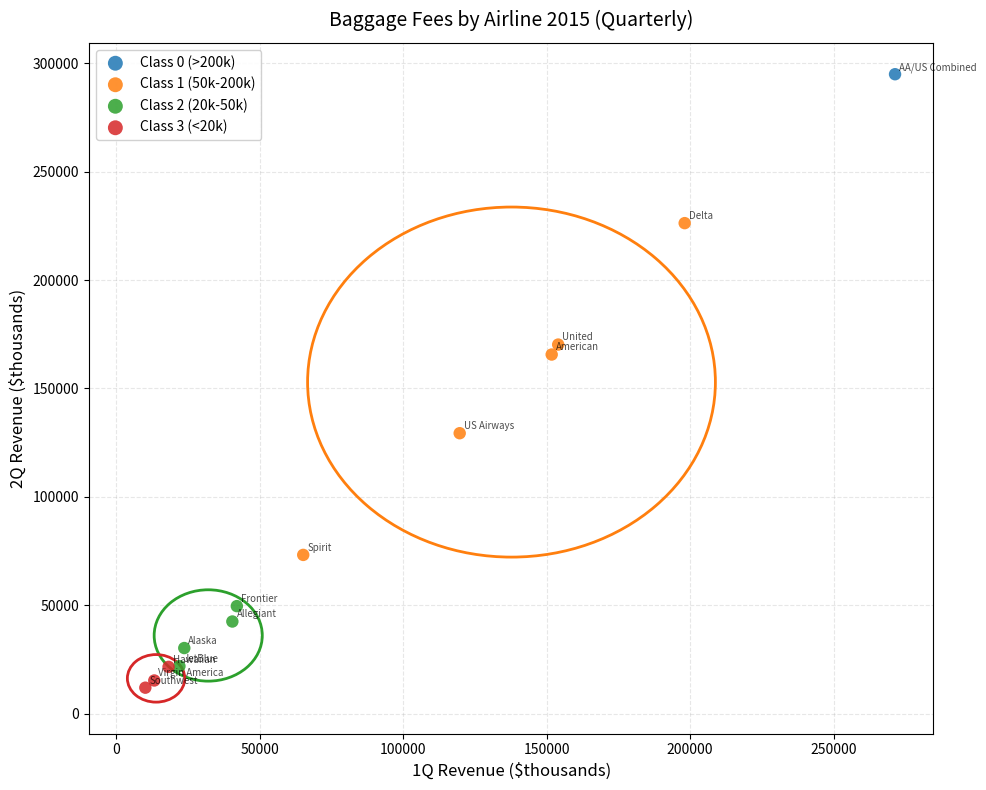

Which series contains the highest Y value?

Class 0 (>200k)